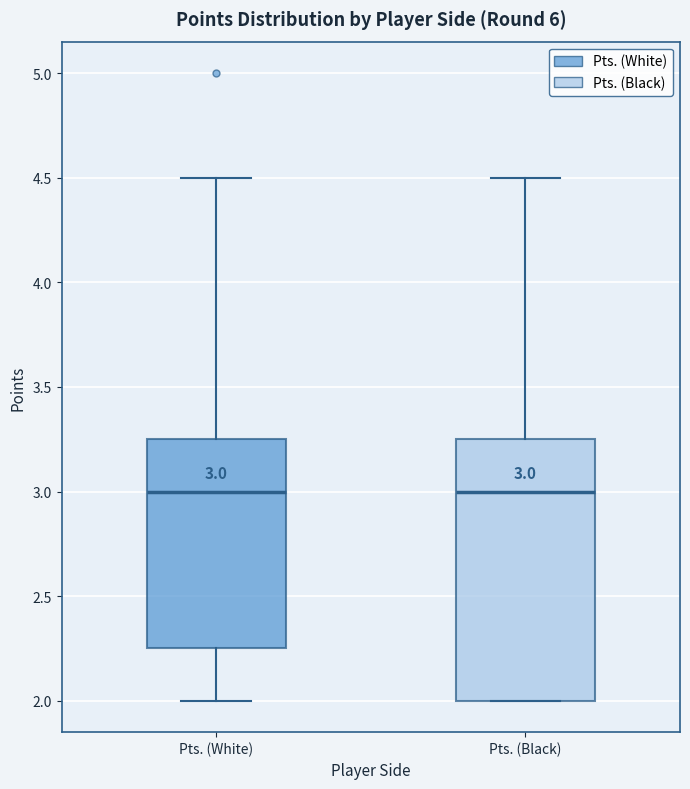

Which box is the tallest, from its lower edge to its upper edge?

Pts. (Black)